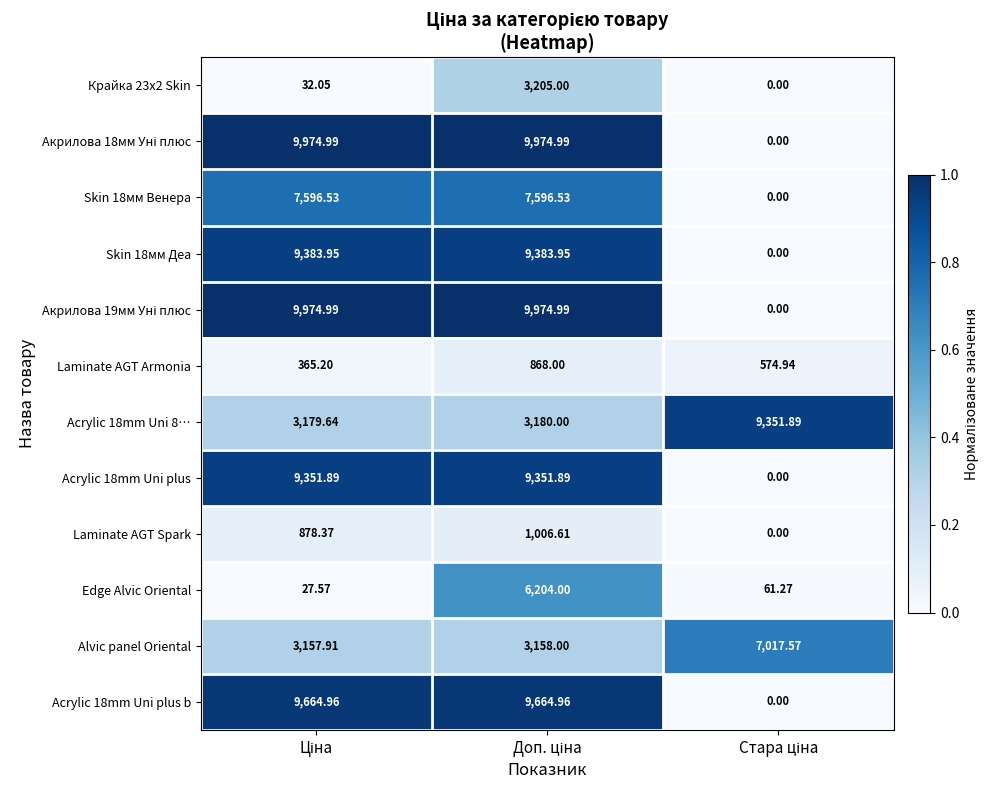

How many data points in Laminate AGT Armonia are less than 574?

1